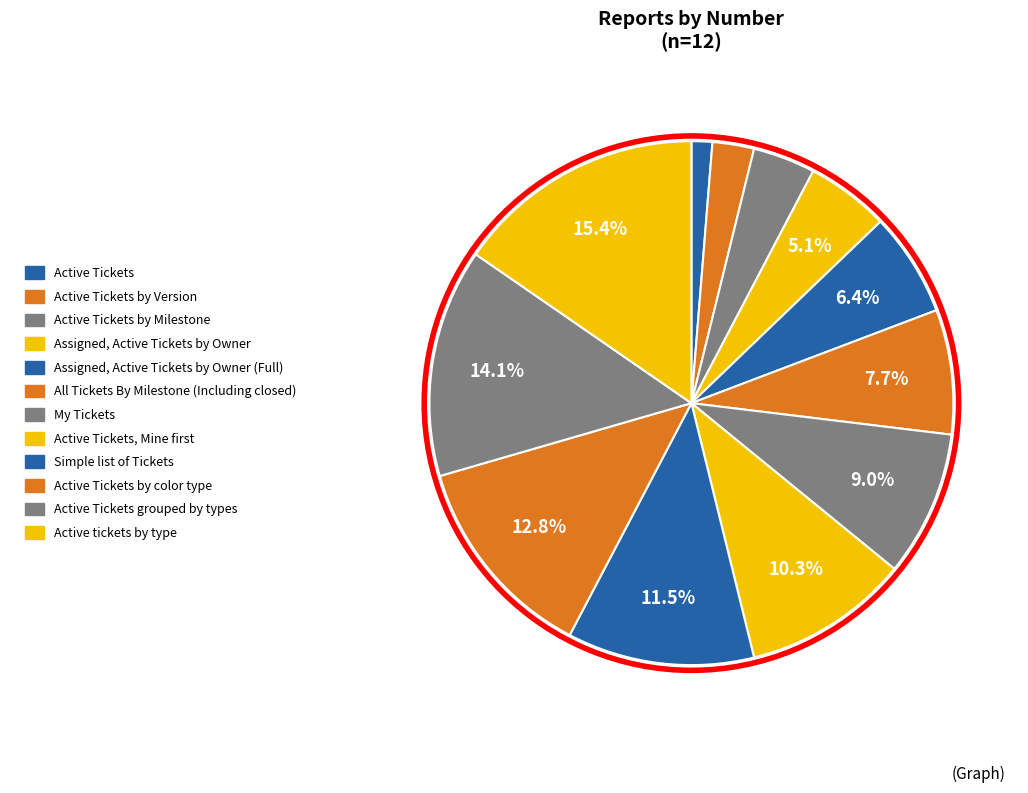

Count the number of slices in the pie.

12